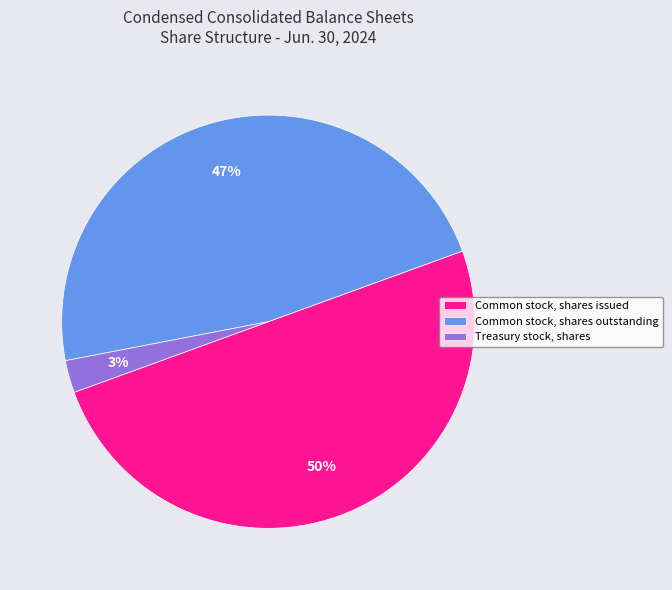

What is the ratio of the value at Common stock, shares outstanding to the value at Common stock, shares issued?

0.9